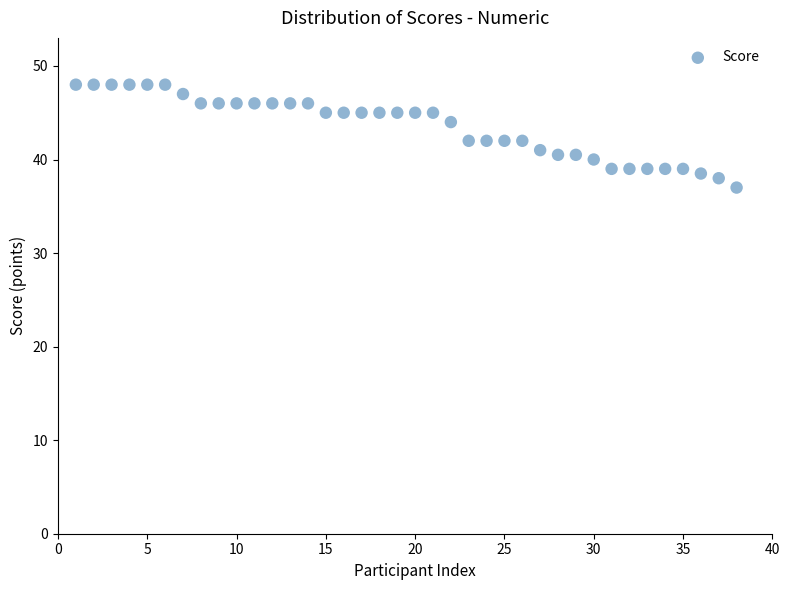

What is the range of Y values (max minus min)?

11.0